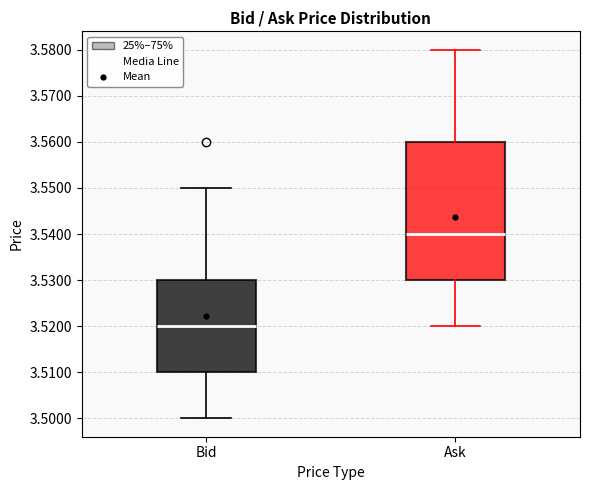

Which box has the lowest median line?

Bid